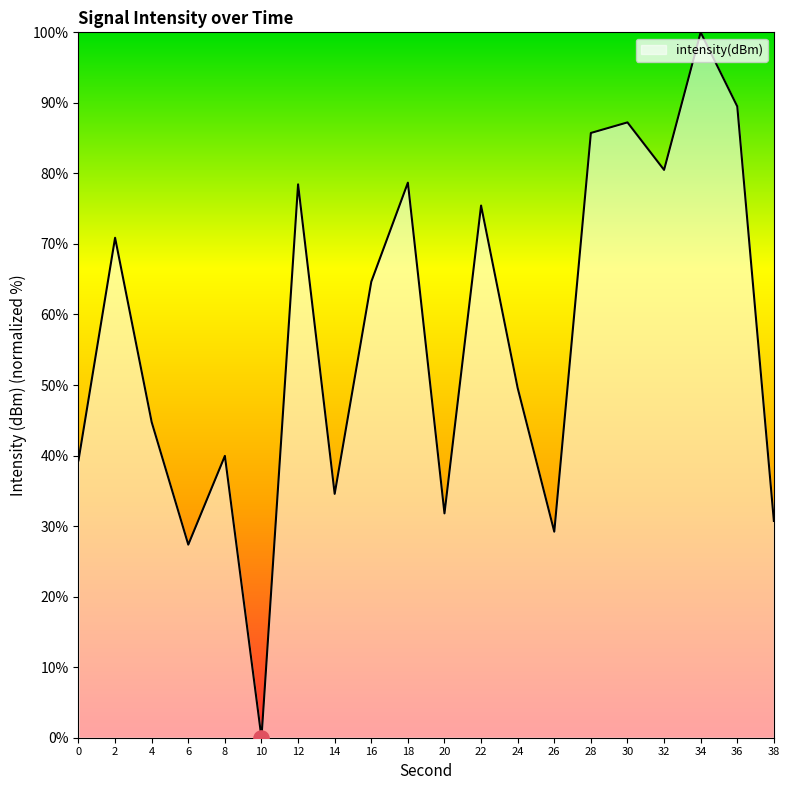

Approximately how many times larger is the value at 2 compared to 22?

0.9